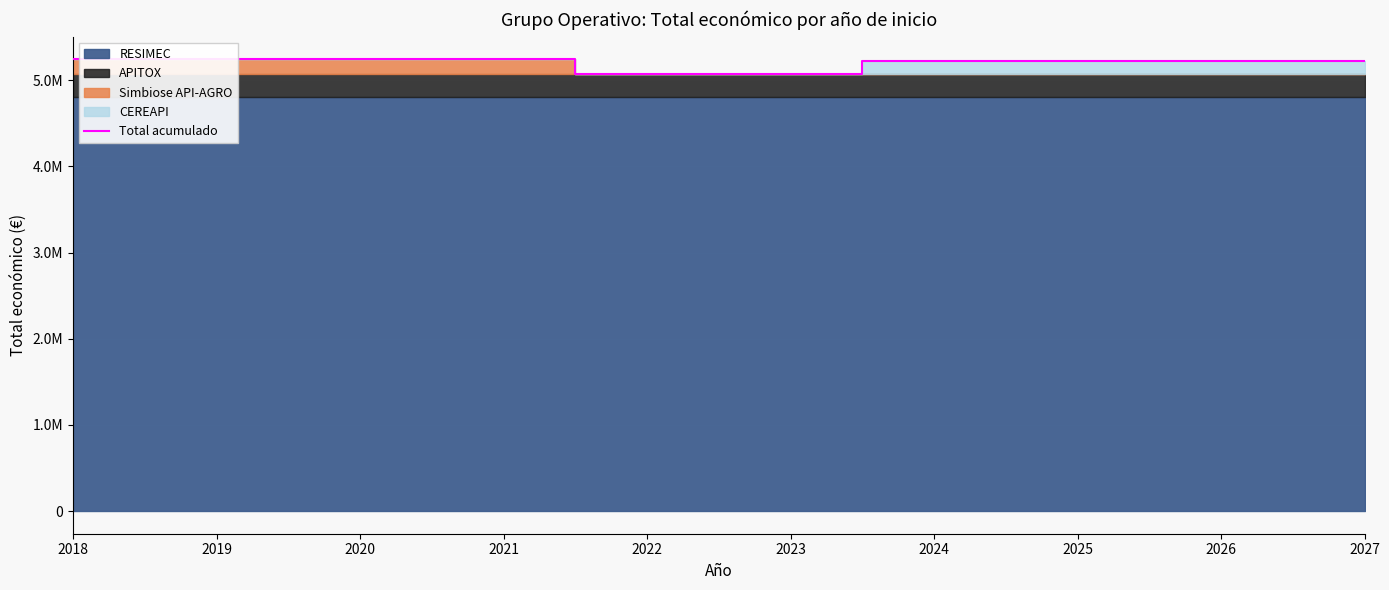

What value does the data have at 2020?

5242475